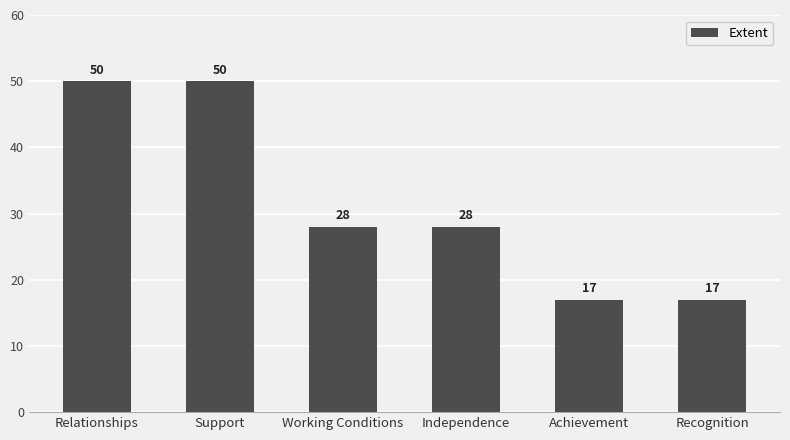

What is the label of the 1st bar from the left?

Relationships